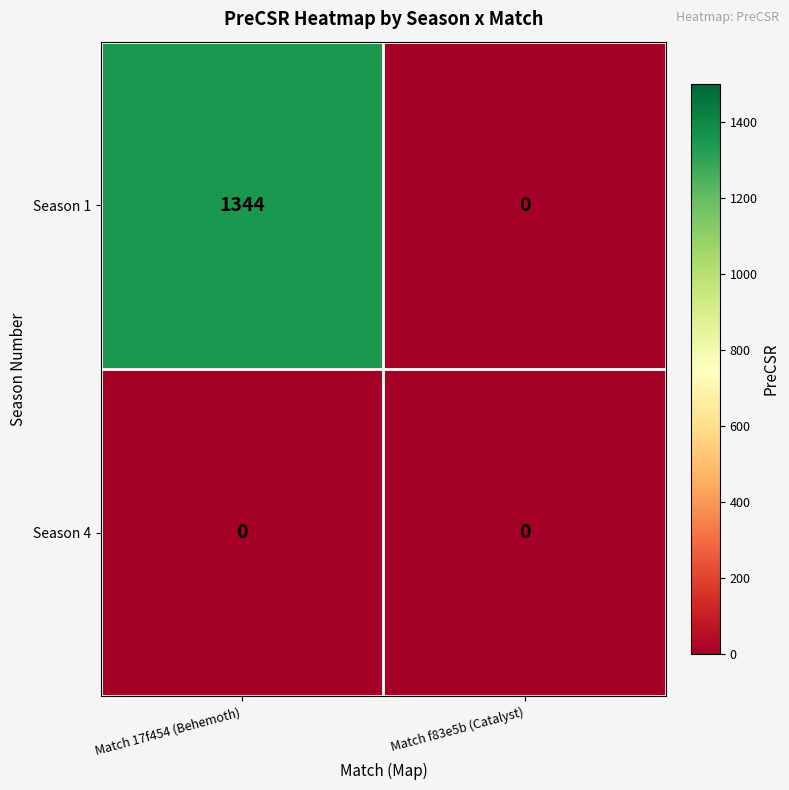

Rank the series by their maximum value, from highest to lowest.

Season 1, Season 4